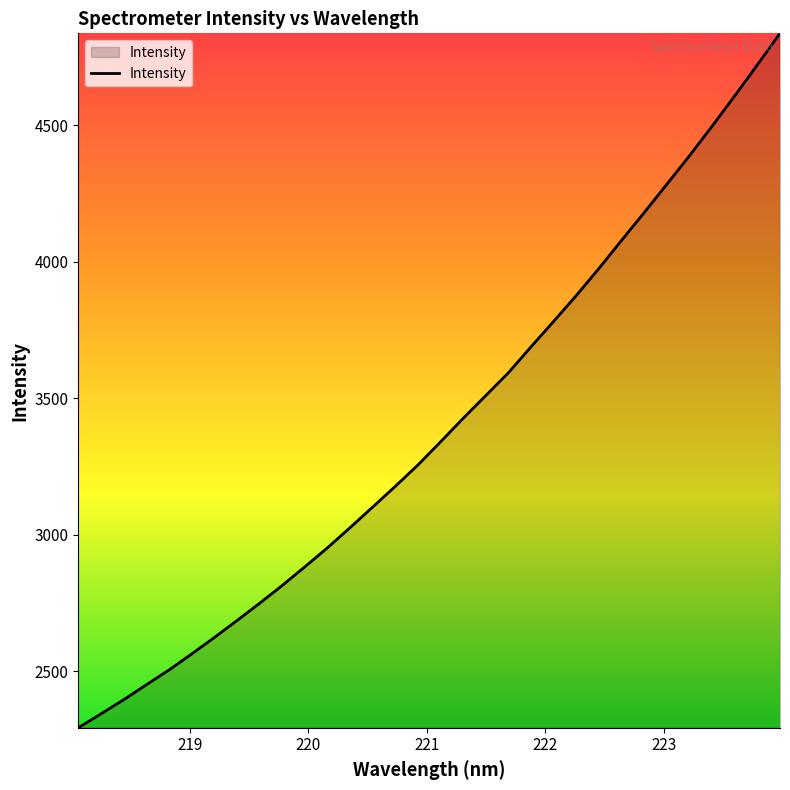

What is the greatest value displayed?

4835.7